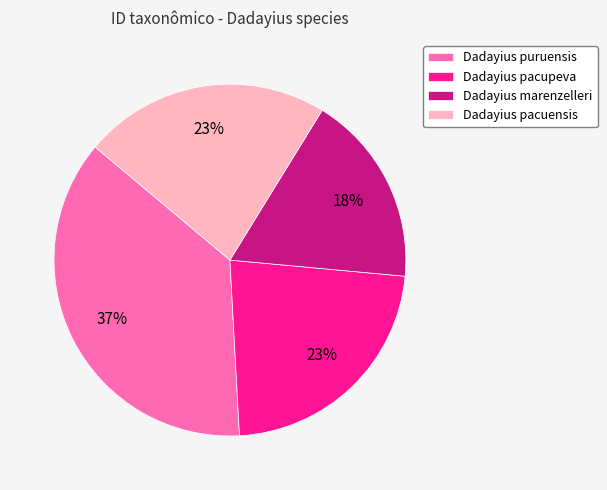

Which has a higher value, Dadayius puruensis or Dadayius pacupeva?

Dadayius puruensis